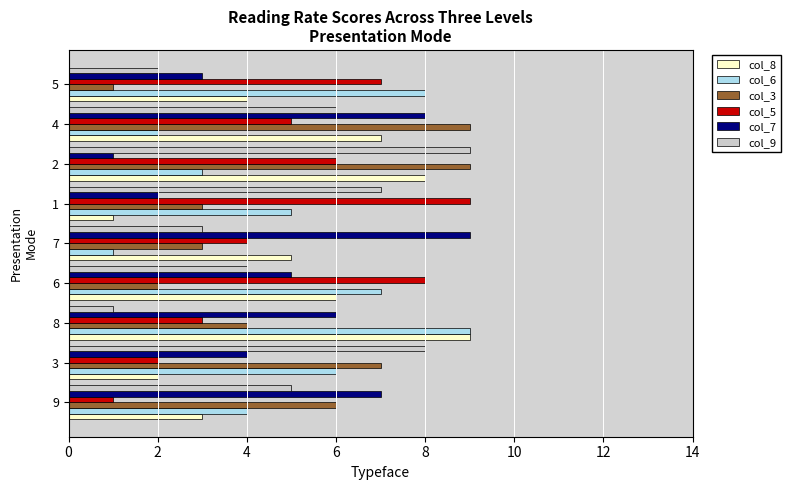

Rank the categories by col_7 value from lowest to highest.

2, 1, 5, 3, 6, 8, 9, 4, 7